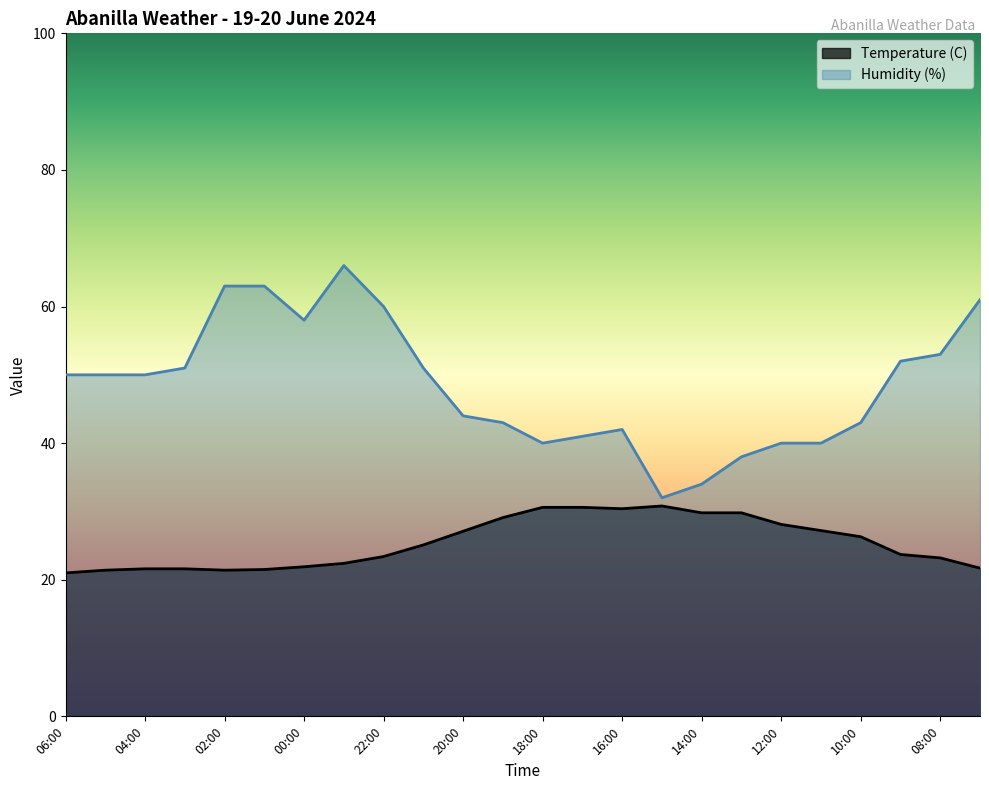

What is the value of the Temperature (C) point at the 24th from the left?

21.7